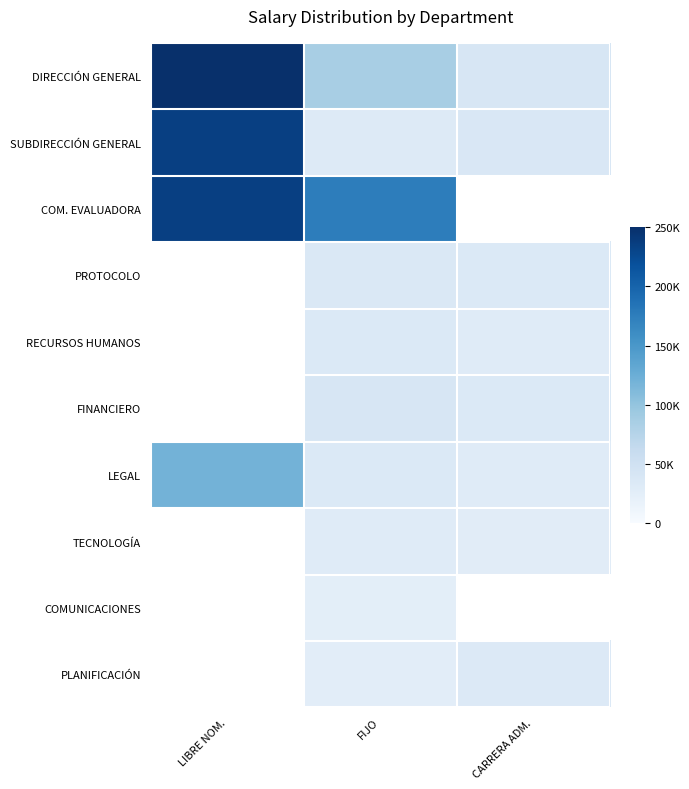

At which category does the chart reach its peak across all series?

LIBRE NOM.